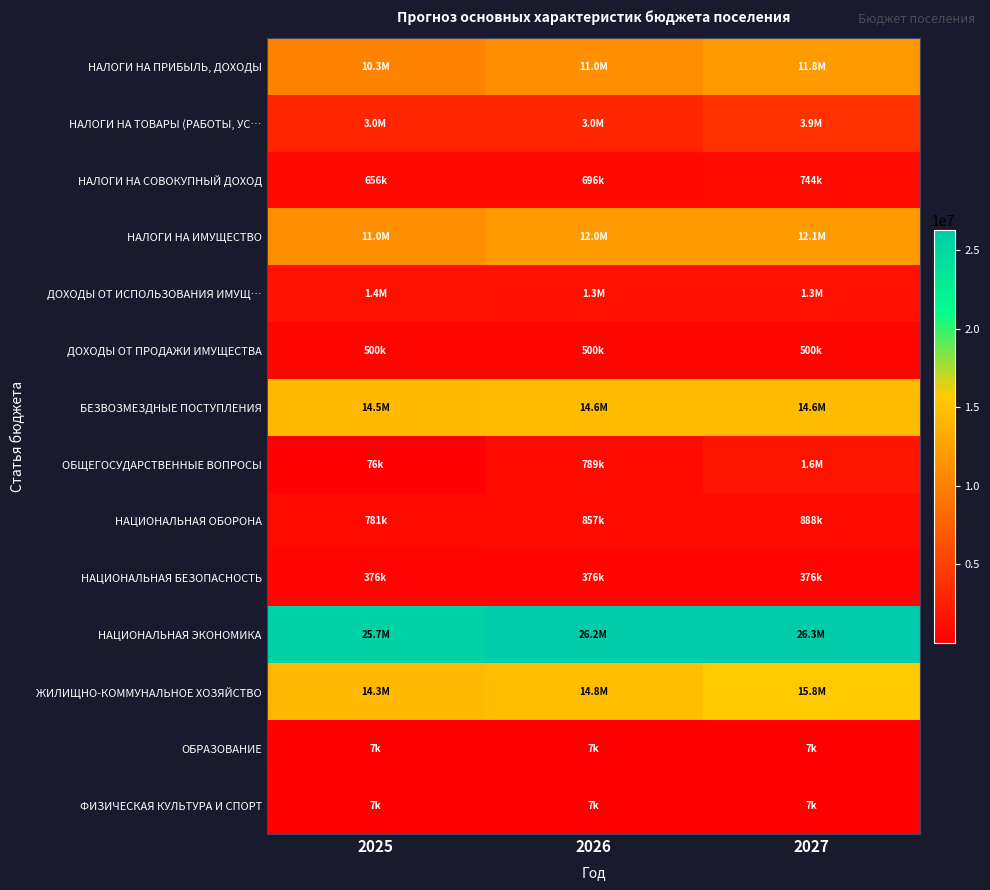

List the series in order of their peak value, lowest first.

ОБРАЗОВАНИЕ, ФИЗИЧЕСКАЯ КУЛЬТУРА И СПОРТ, НАЦИОНАЛЬНАЯ БЕЗОПАСНОСТЬ, ДОХОДЫ ОТ ПРОДАЖИ ИМУЩЕСТВА, НАЛОГИ НА СОВОКУПНЫЙ ДОХОД, НАЦИОНАЛЬНАЯ ОБОРОНА, ДОХОДЫ ОТ ИСПОЛЬЗОВАНИЯ ИМУЩ…, ОБЩЕГОСУДАРСТВЕННЫЕ ВОПРОСЫ, НАЛОГИ НА ТОВАРЫ (РАБОТЫ, УС…, НАЛОГИ НА ПРИБЫЛЬ, ДОХОДЫ, НАЛОГИ НА ИМУЩЕСТВО, БЕЗВОЗМЕЗДНЫЕ ПОСТУПЛЕНИЯ, ЖИЛИЩНО-КОММУНАЛЬНОЕ ХОЗЯЙСТВО, НАЦИОНАЛЬНАЯ ЭКОНОМИКА